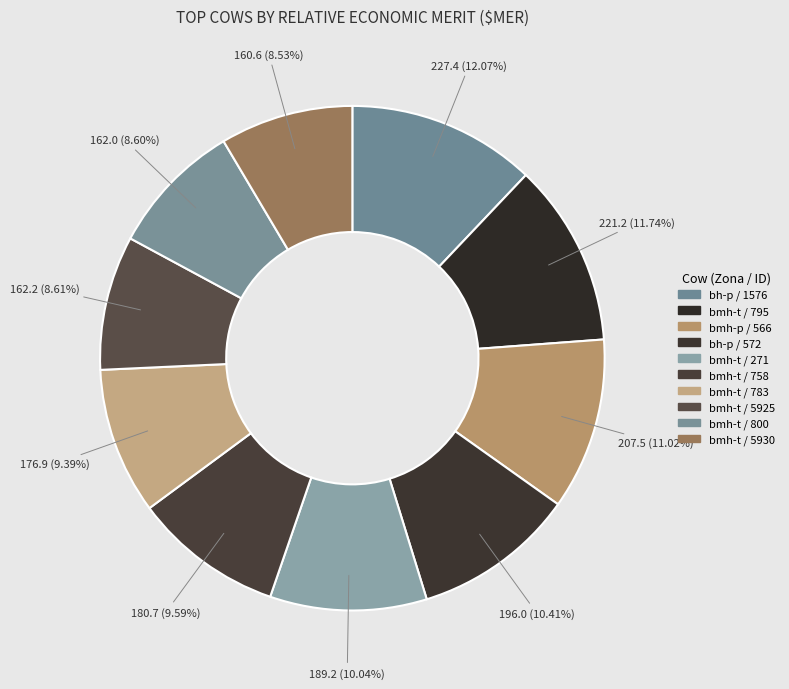

Is there any slice that represents more than half of the pie?

No